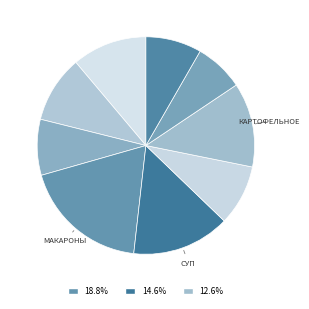

Which category has the biggest portion of the pie?

Макароны отварные